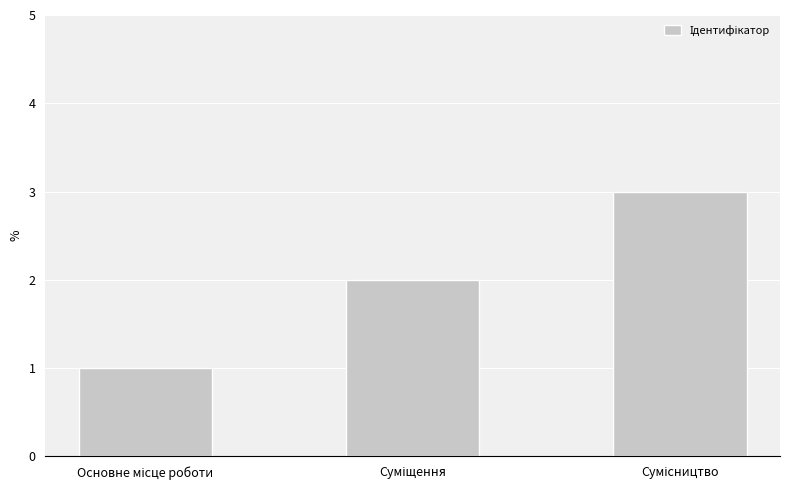

What is the maximum value shown in the chart?

3